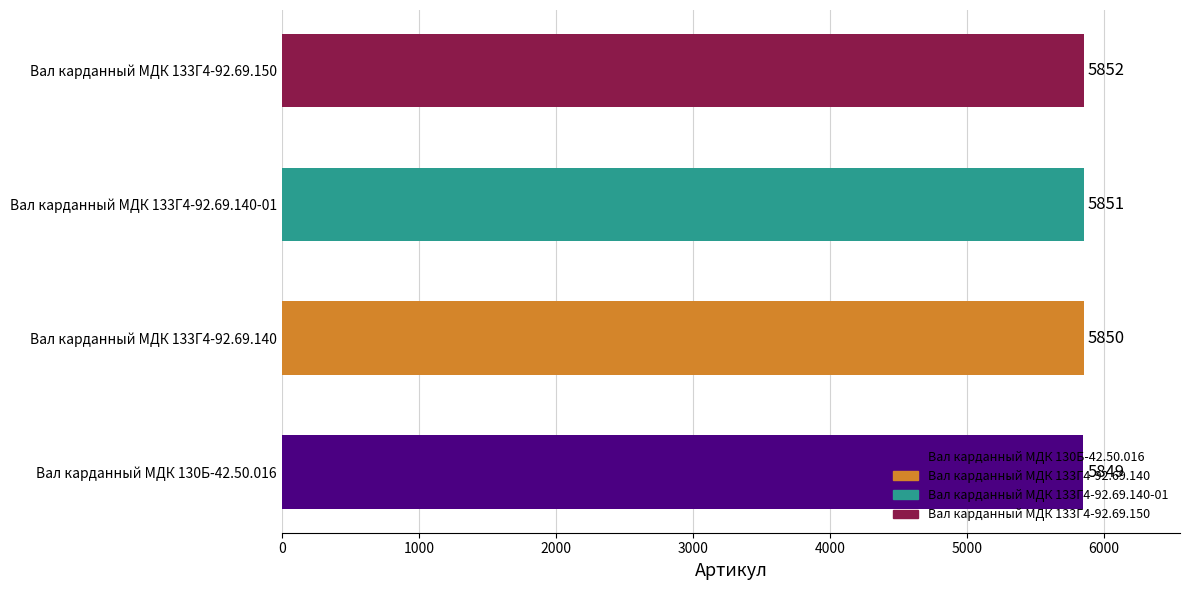

List the labels in order of value, smallest first.

Вал карданный МДК 130Б-42.50.016, Вал карданный МДК 133Г4-92.69.140, Вал карданный МДК 133Г4-92.69.140-01, Вал карданный МДК 133Г4-92.69.150